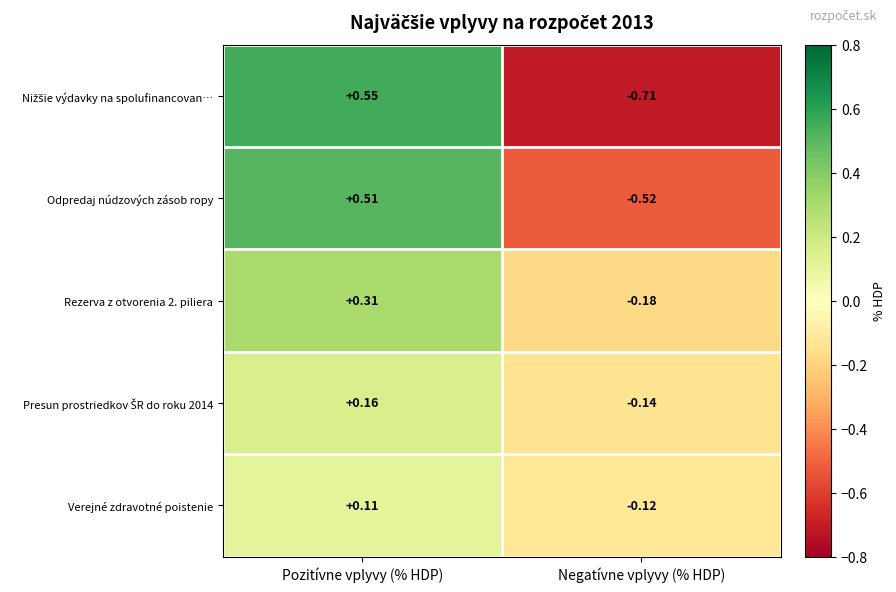

Is the value of Odpredaj núdzových zásob ropy at Negatívne vplyvy (% HDP) greater than the value of Rezerva z otvorenia 2. piliera at Negatívne vplyvy (% HDP)?

No